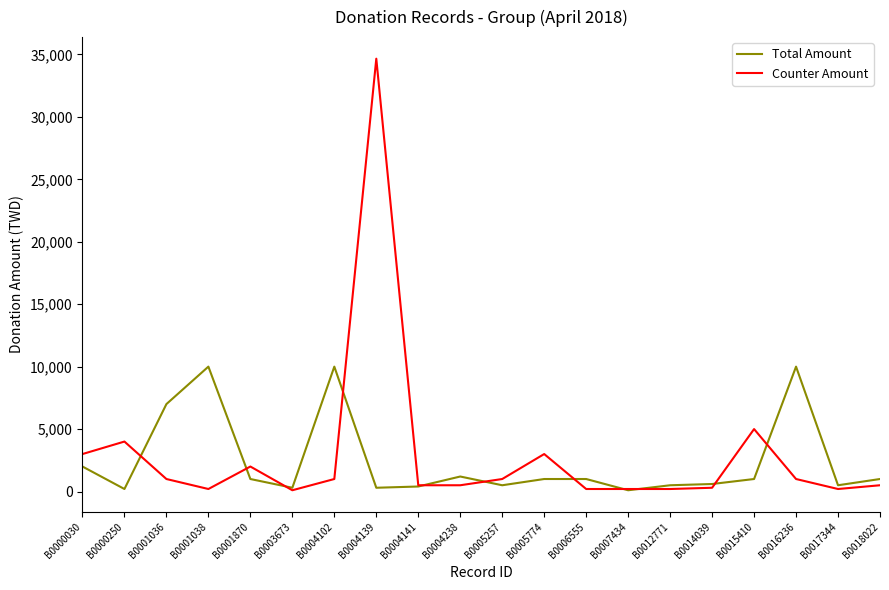

At B0004139, list the series in order from smallest to largest.

Total Amount, Counter Amount